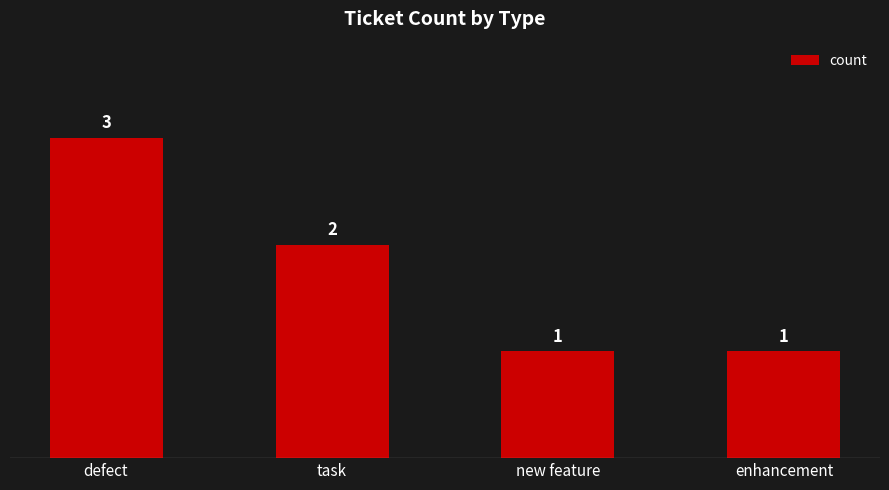

What is the value of the 1st bar from the left?

3